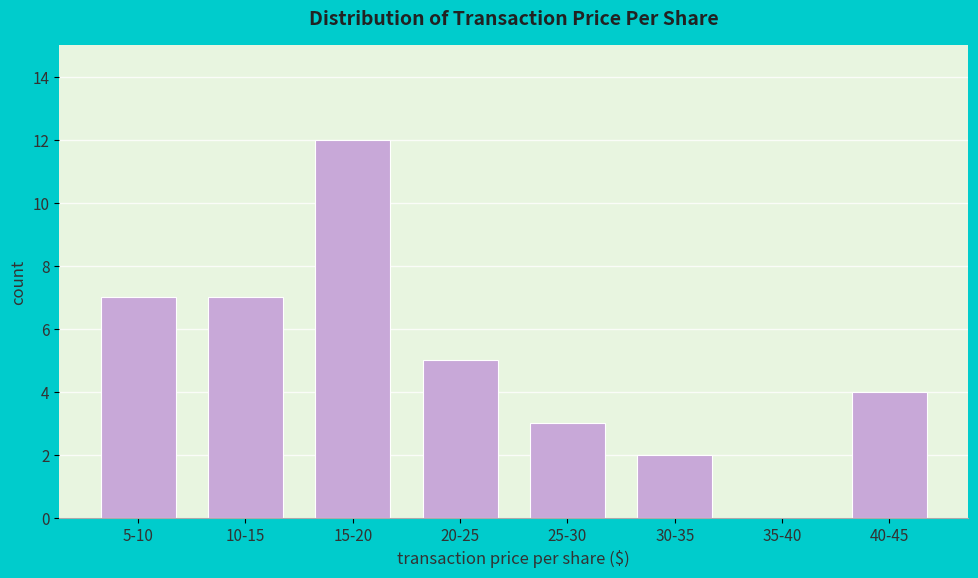

Reading left to right, what are all the values shown in this chart?

5-10=7	10-15=7	15-20=12	20-25=5	25-30=3	30-35=2	35-40=0	40-45=4